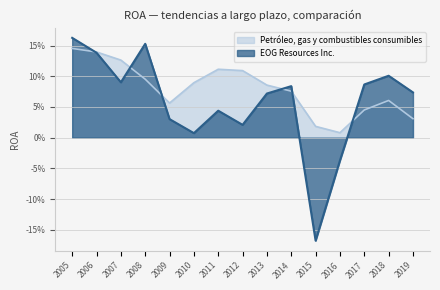

What is the value of the EOG Resources Inc. point at the 13th from the left?

0.1